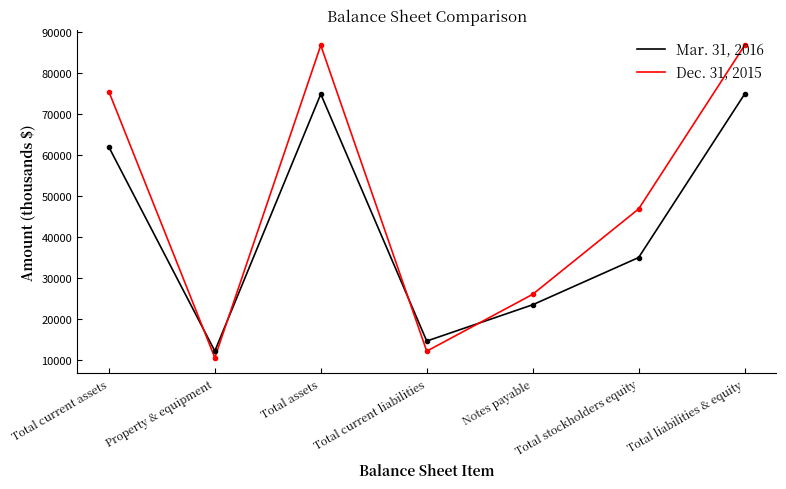

What is the highest value of the Dec. 31, 2015 series?

86825